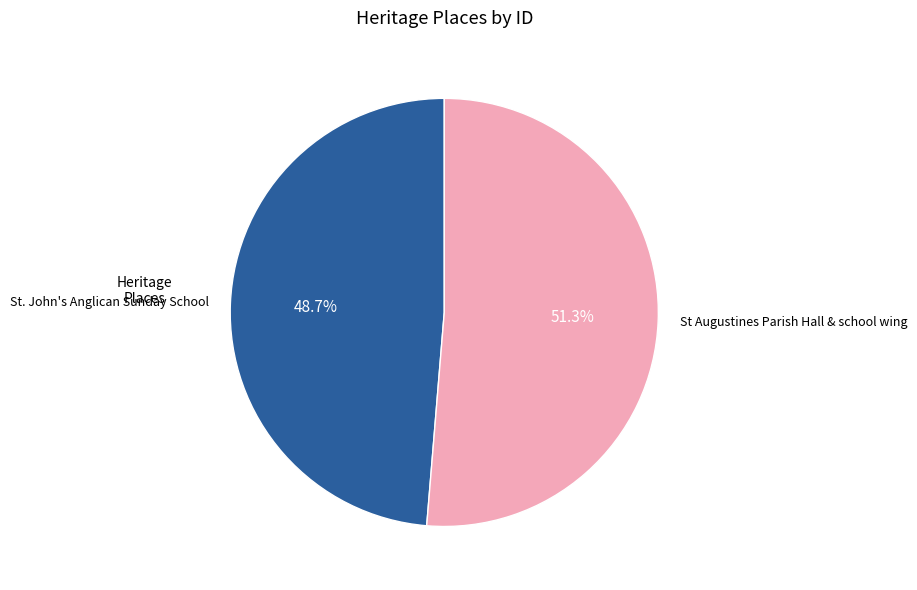

Which category has the smallest portion of the pie?

St. John's Anglican Sunday School